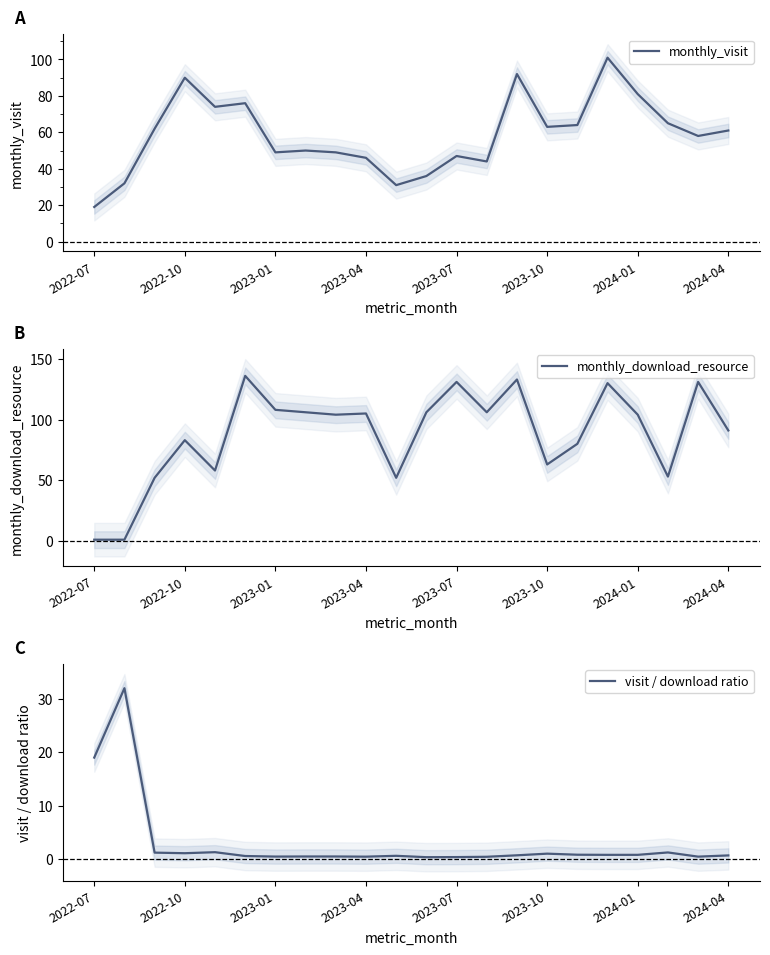

True or false: monthly_visit and visit / download ratio cross at least once.

False